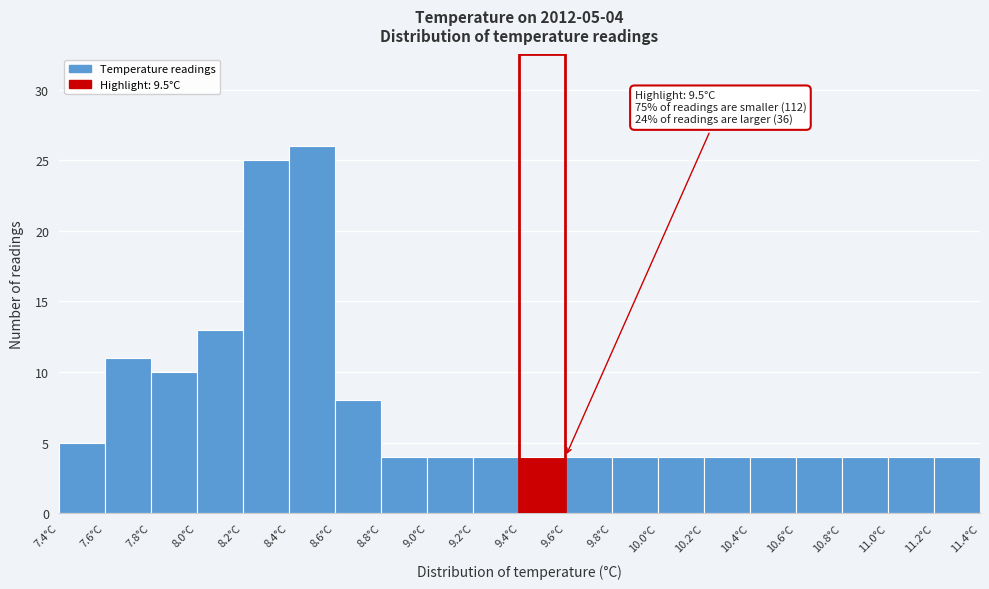

Which range on the x-axis has the tallest bar?

8.4 to 8.6